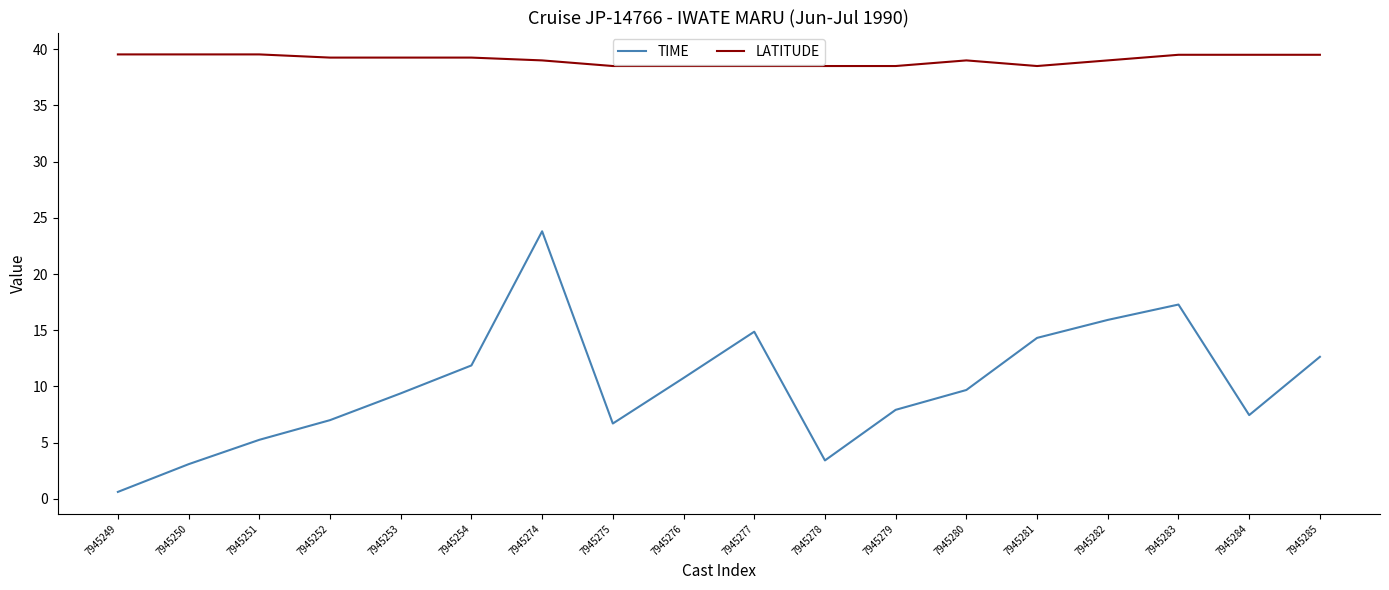

Is the value of TIME at 7945250 greater than the value of LATITUDE at 7945274?

No